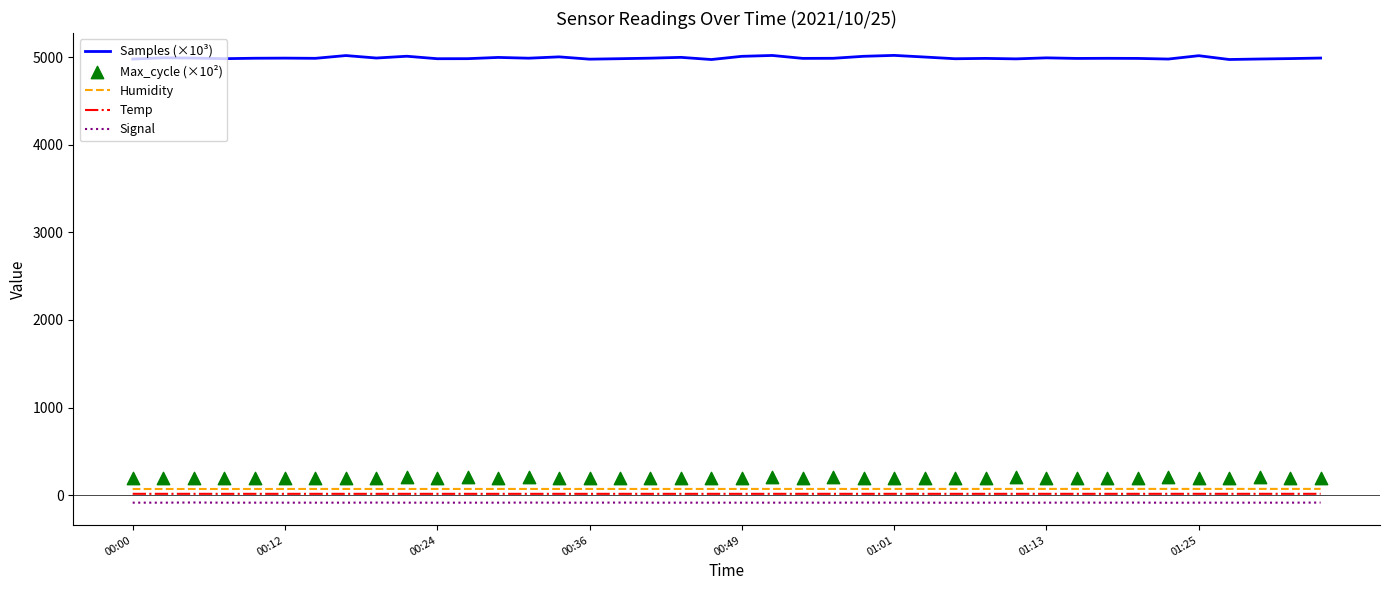

Which series contains the lowest Y value?

Signal